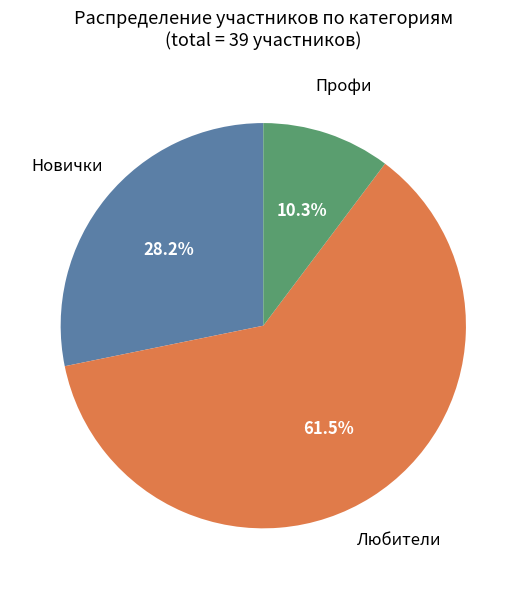

Is there a majority slice in this chart?

Yes